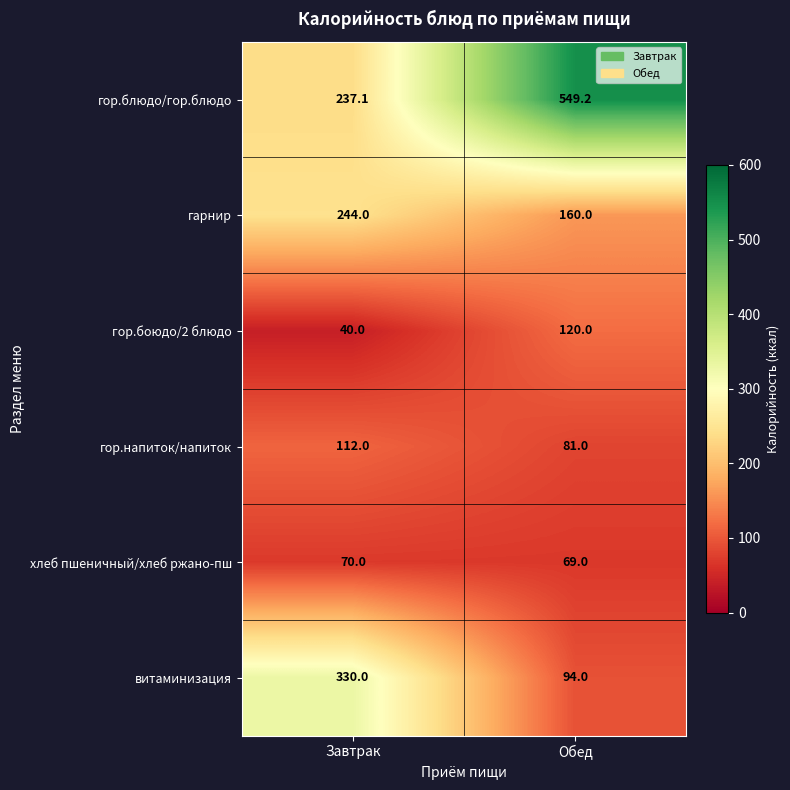

True or false: гор.напиток/напиток has a value of 128.3 at Обед.

False